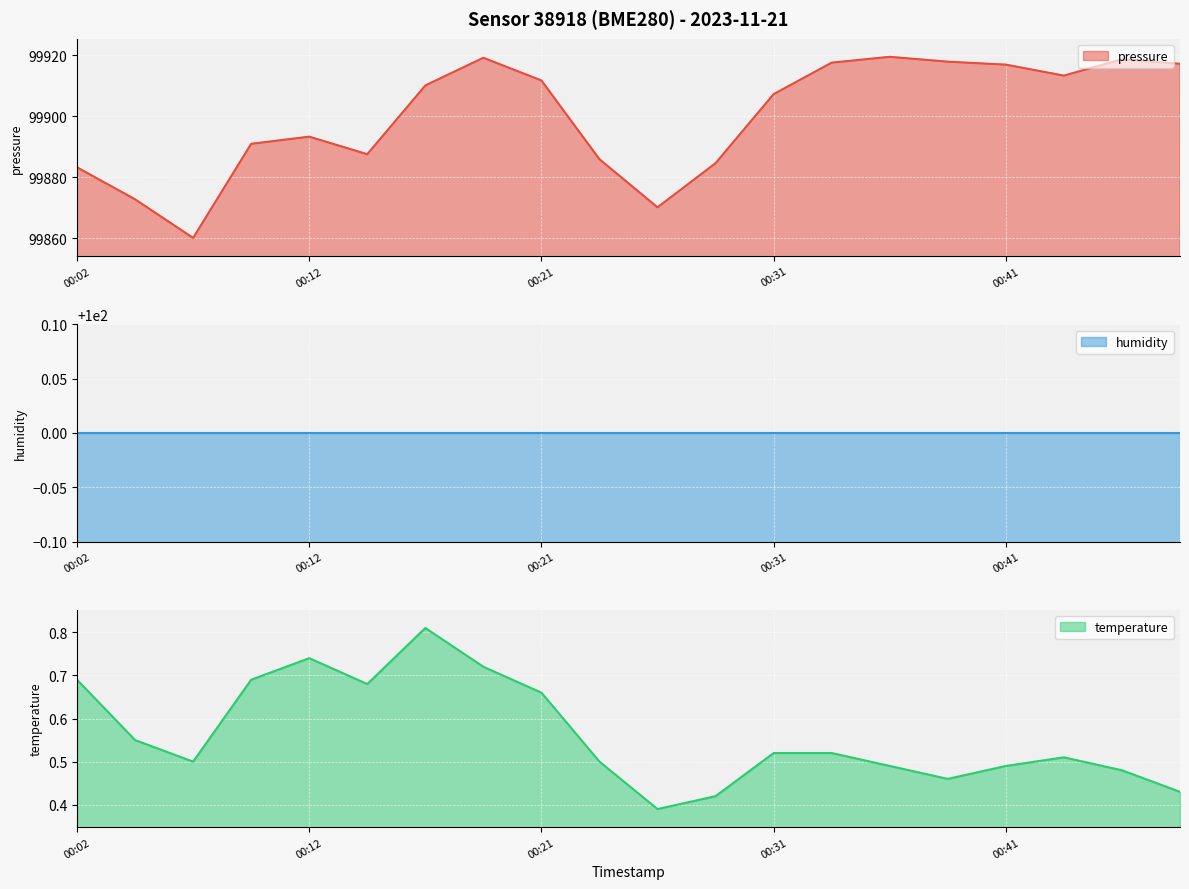

Which has a higher value, 00:41 or 00:02?

00:41